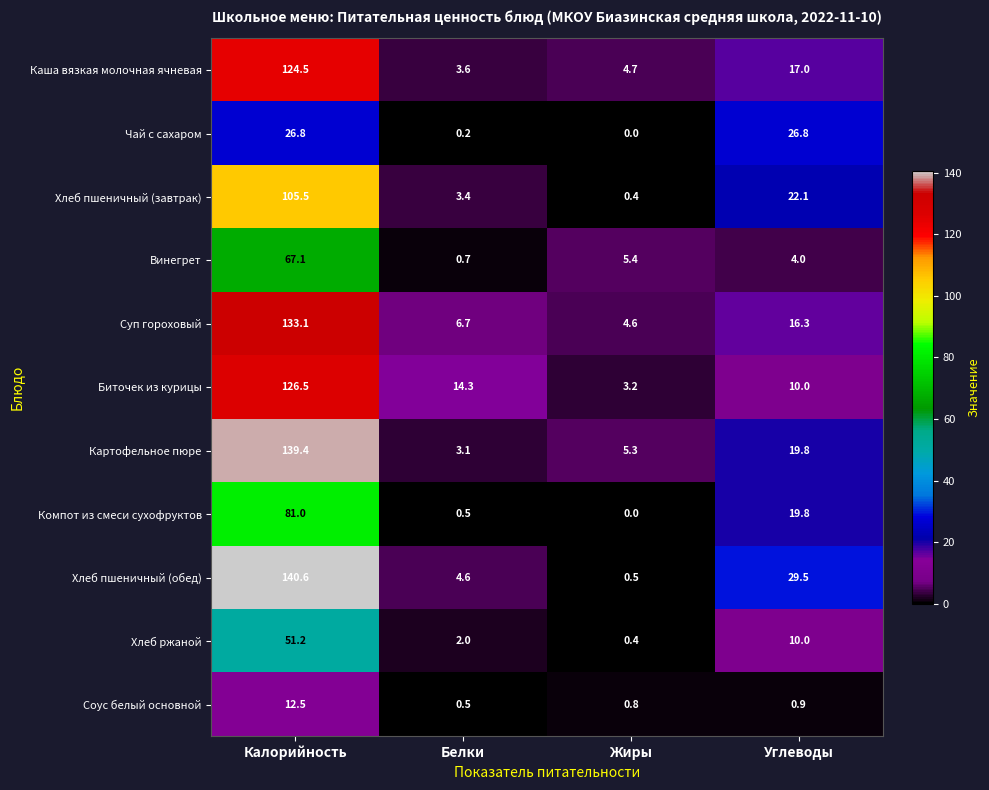

Where is Суп гороховый nearest to the value 68?

Углеводы